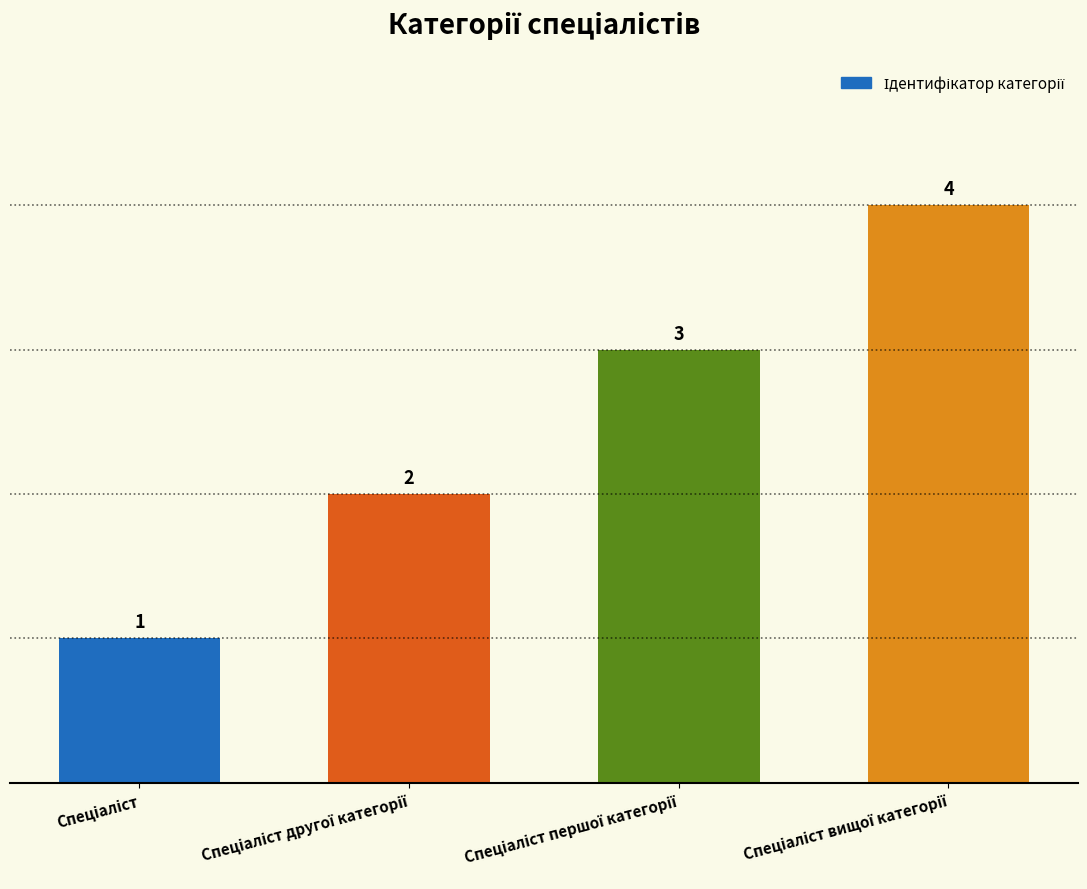

What is the value of the 4th bar from the left?

4